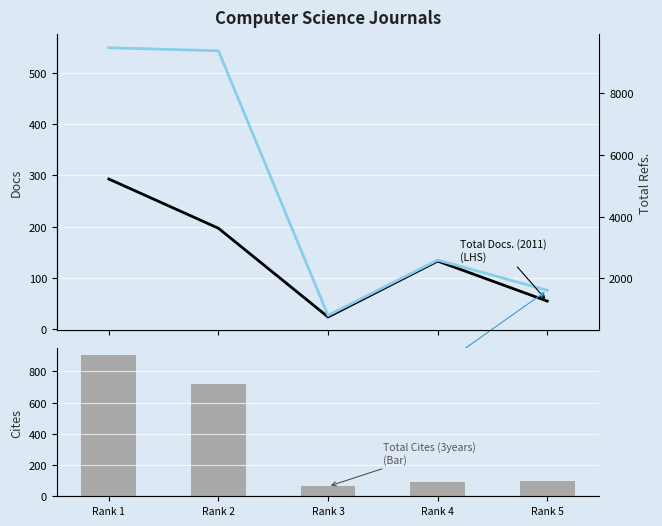

Reading right to left, transcribe all the data shown in this chart.

Total Docs. (2011): Rank 5=55	Rank 4=133	Rank 3=24	Rank 2=197	Rank 1=293
Total Docs. (3years): Rank 5=76	Rank 4=135	Rank 3=27	Rank 2=543	Rank 1=549
Total Cites (3years): Rank 5=99	Rank 4=93	Rank 3=63	Rank 2=719	Rank 1=904